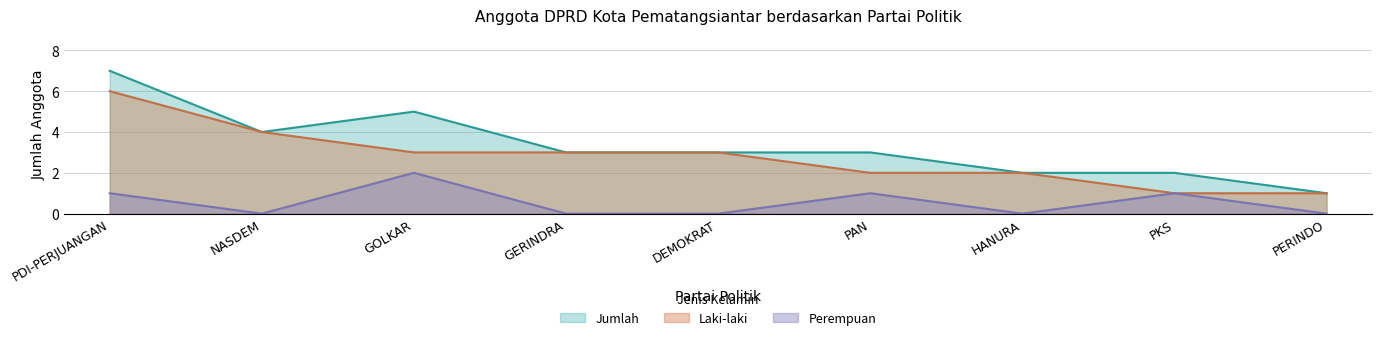

Which series has the largest total across all categories?

Jumlah